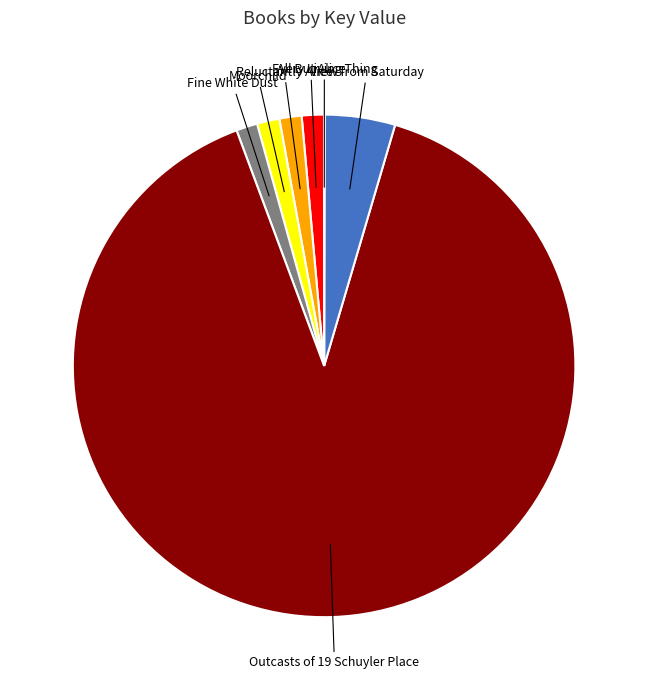

Combined, do Outcasts of 19 Schuyler Place and View from Saturday account for over 50%?

Yes